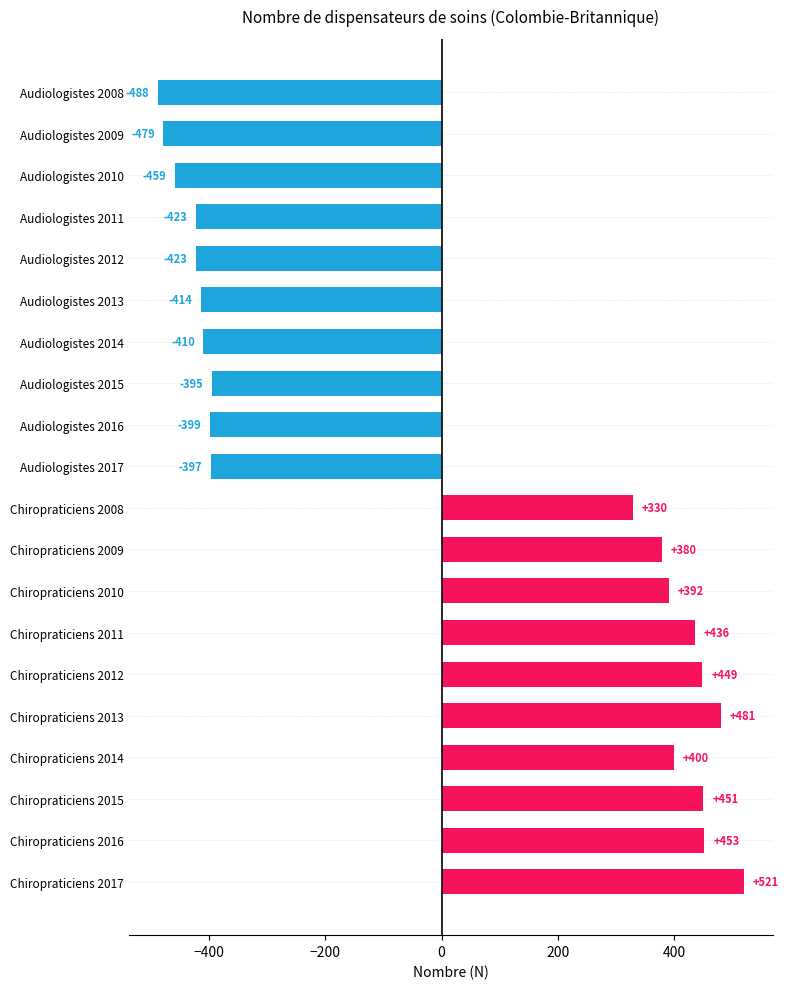

What is the change in value from Audiologistes 2011 to Chiropraticiens 2014?

+823.0